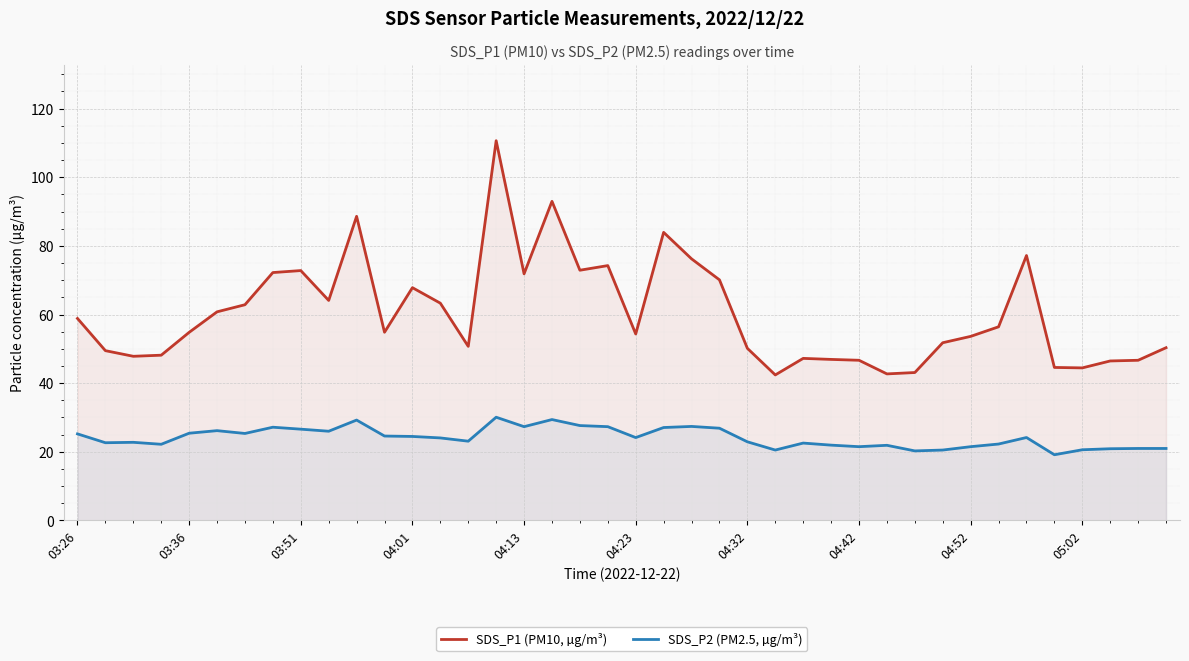

Which series has the largest range (max minus min)?

SDS_P1 (PM10, µg/m³)